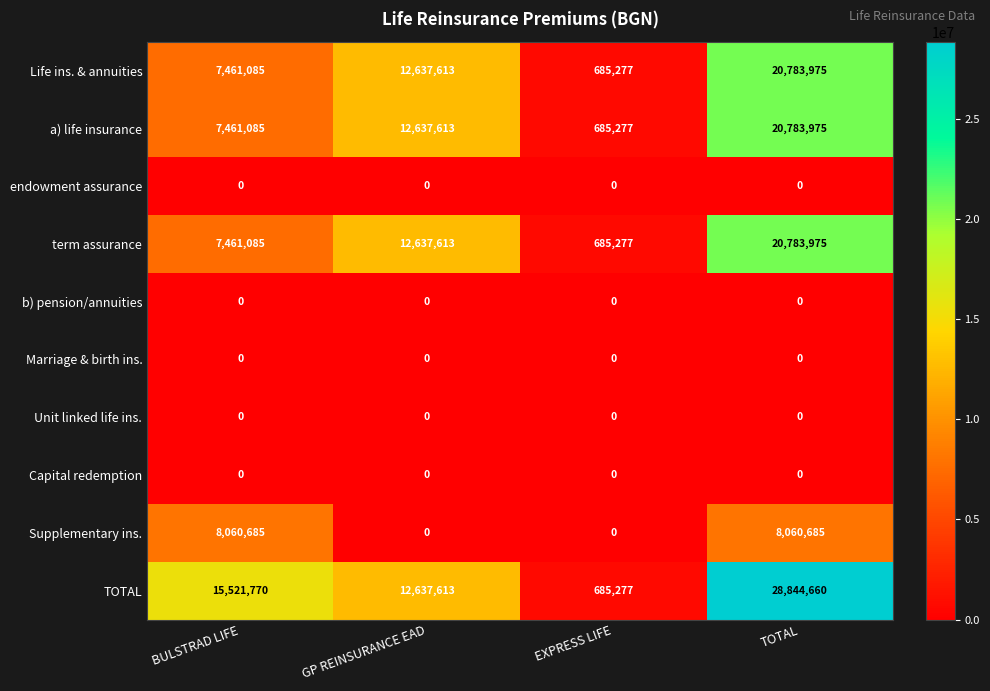

List the labels in order of Life ins. & annuities value, largest first.

TOTAL, GP REINSURANCE EAD, BULSTRAD LIFE, EXPRESS LIFE